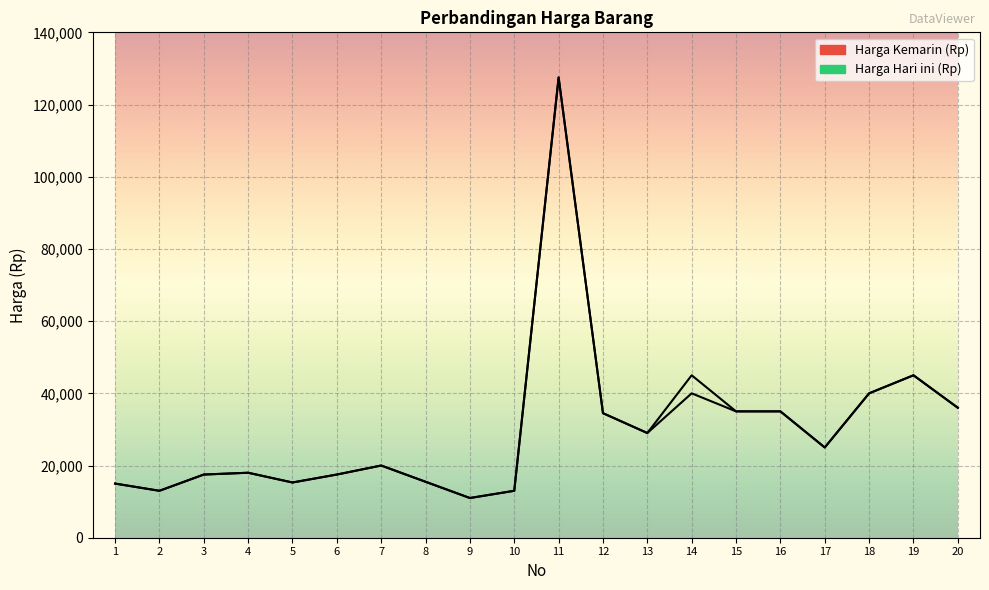

Is this an area chart (filled region under the line)?

No